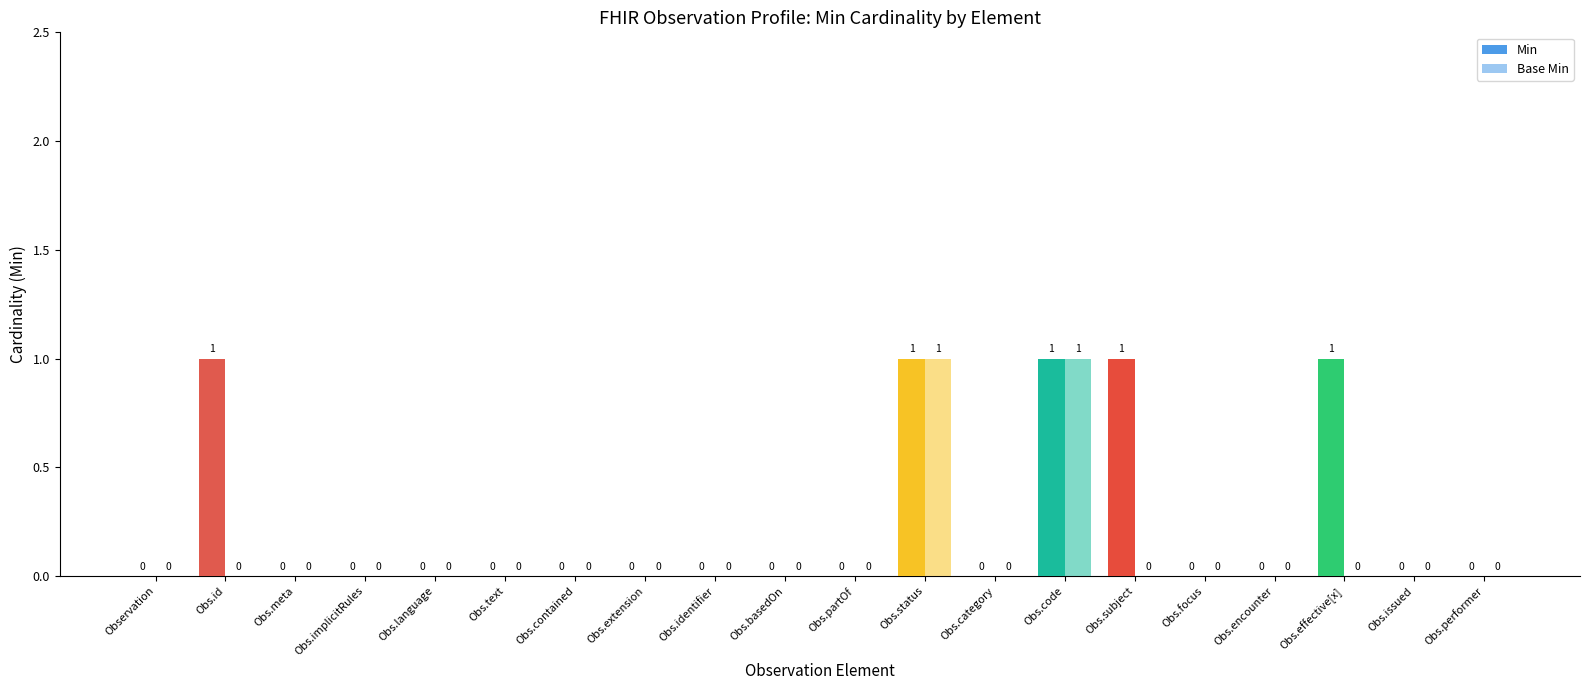

Reading left to right, extract all data points from this chart.

Min: Observation=0	Obs.id=1	Obs.meta=0	Obs.implicitRules=0	Obs.language=0	Obs.text=0	Obs.contained=0	Obs.extension=0	Obs.identifier=0	Obs.basedOn=0	Obs.partOf=0	Obs.status=1	Obs.category=0	Obs.code=1	Obs.subject=1	Obs.focus=0	Obs.encounter=0	Obs.effective[x]=1	Obs.issued=0	Obs.performer=0
Base Min: Observation=0	Obs.id=0	Obs.meta=0	Obs.implicitRules=0	Obs.language=0	Obs.text=0	Obs.contained=0	Obs.extension=0	Obs.identifier=0	Obs.basedOn=0	Obs.partOf=0	Obs.status=1	Obs.category=0	Obs.code=1	Obs.subject=0	Obs.focus=0	Obs.encounter=0	Obs.effective[x]=0	Obs.issued=0	Obs.performer=0